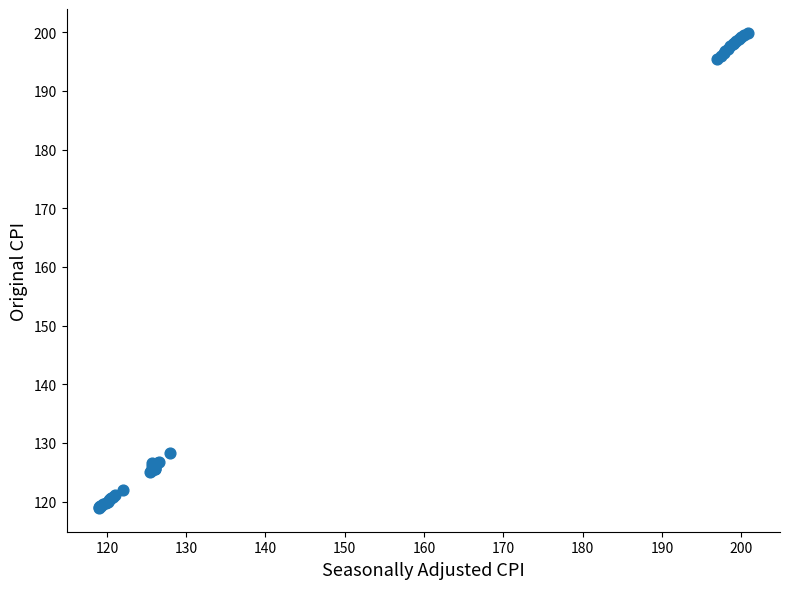

What Y value in the scatter plot is closest to 159?

128.2